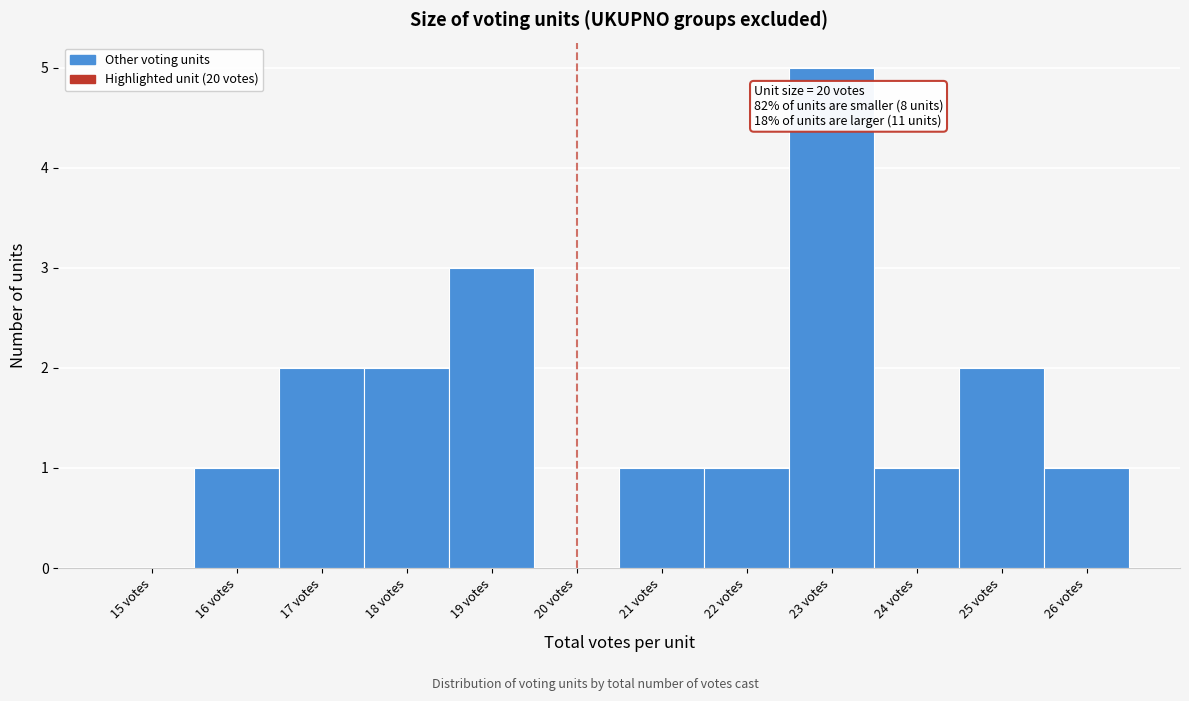

Reading left to right, extract all data points from this chart.

15 votes=0	16 votes=1	17 votes=2	18 votes=2	19 votes=3	20 votes=0	21 votes=1	22 votes=1	23 votes=5	24 votes=1	25 votes=2	26 votes=1